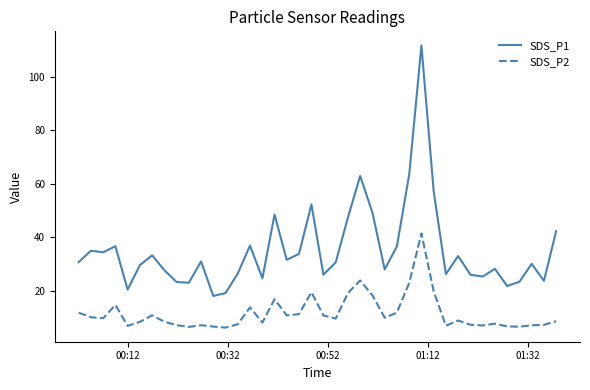

What is the difference between the maximum and minimum values in the SDS_P2 series?

35.2